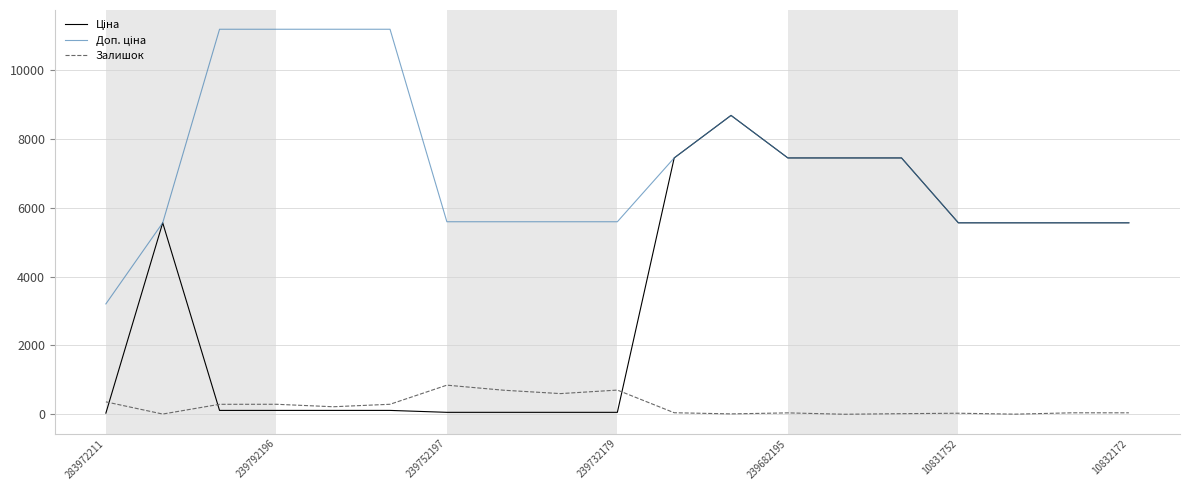

What is the greatest value displayed?

11182.0